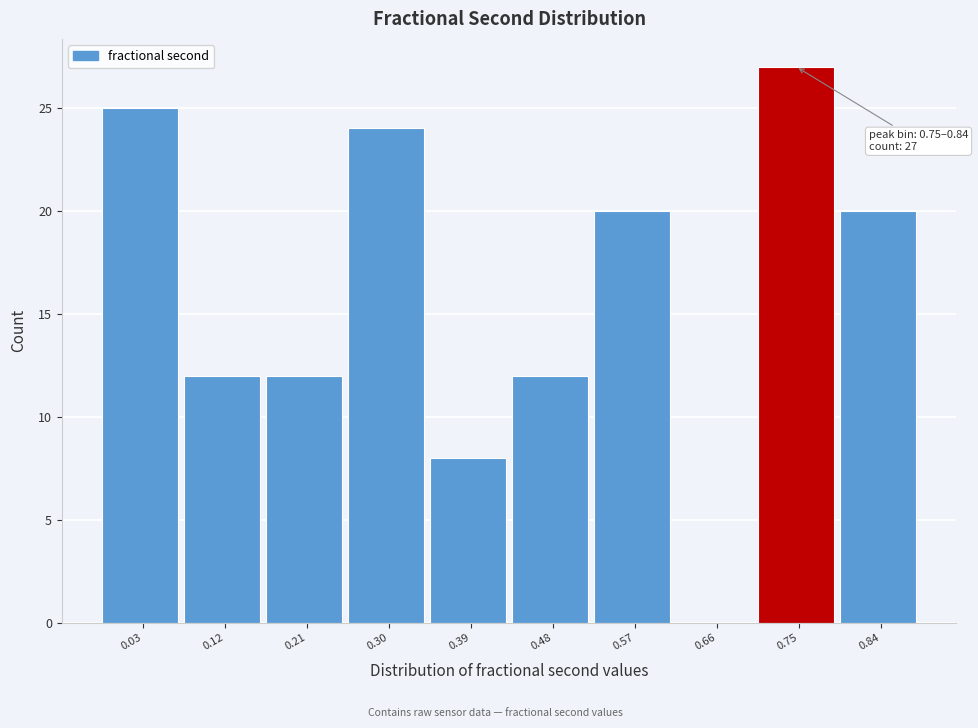

Reading right to left, what are all the values shown in this chart?

0.84=20	0.75=27	0.66=0	0.57=20	0.48=12	0.39=8	0.30=24	0.21=12	0.12=12	0.03=25